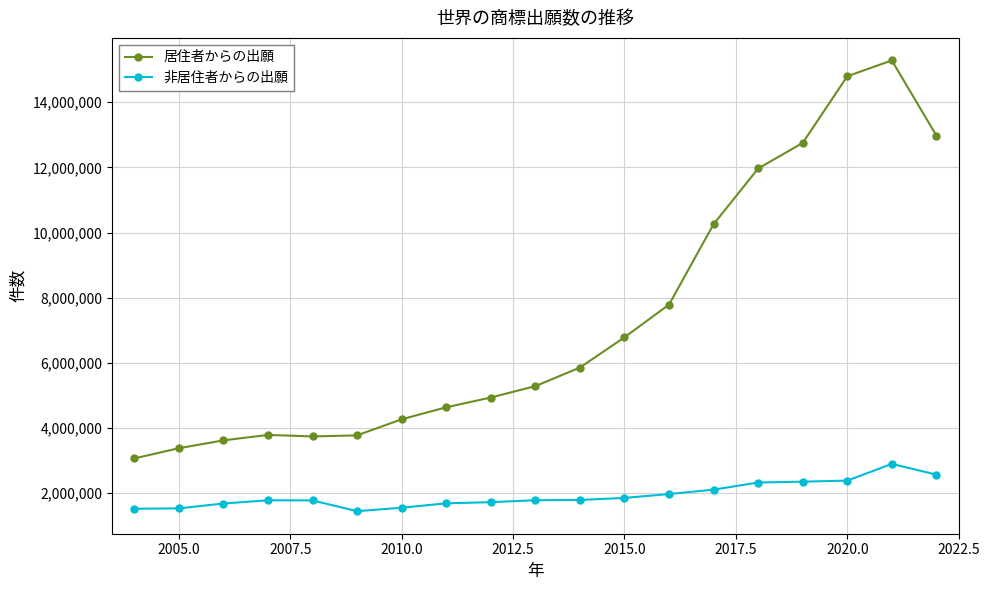

Which series has the largest range (max minus min)?

居住者からの出願